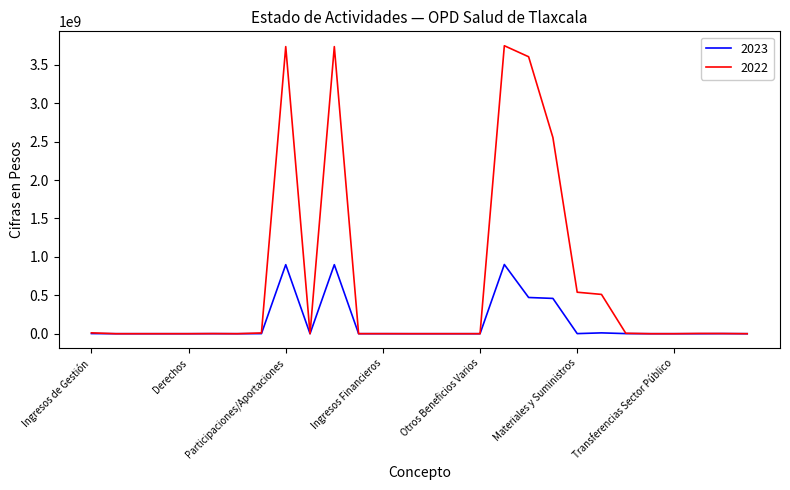

What is the difference between the maximum and minimum values in the 2022 series?

3748888659